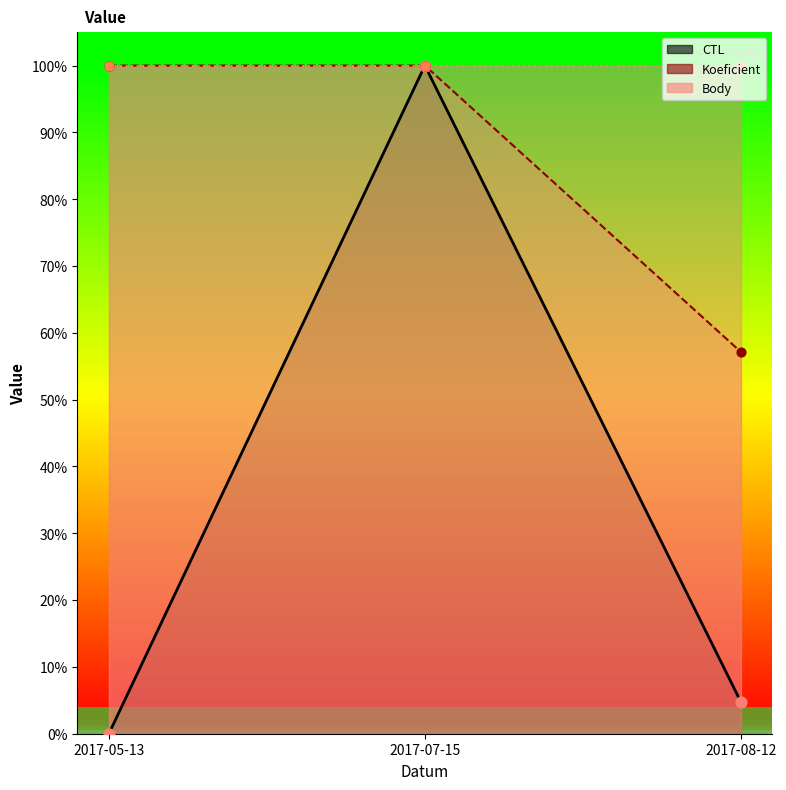

Which series contains the highest Y value?

Koeficient